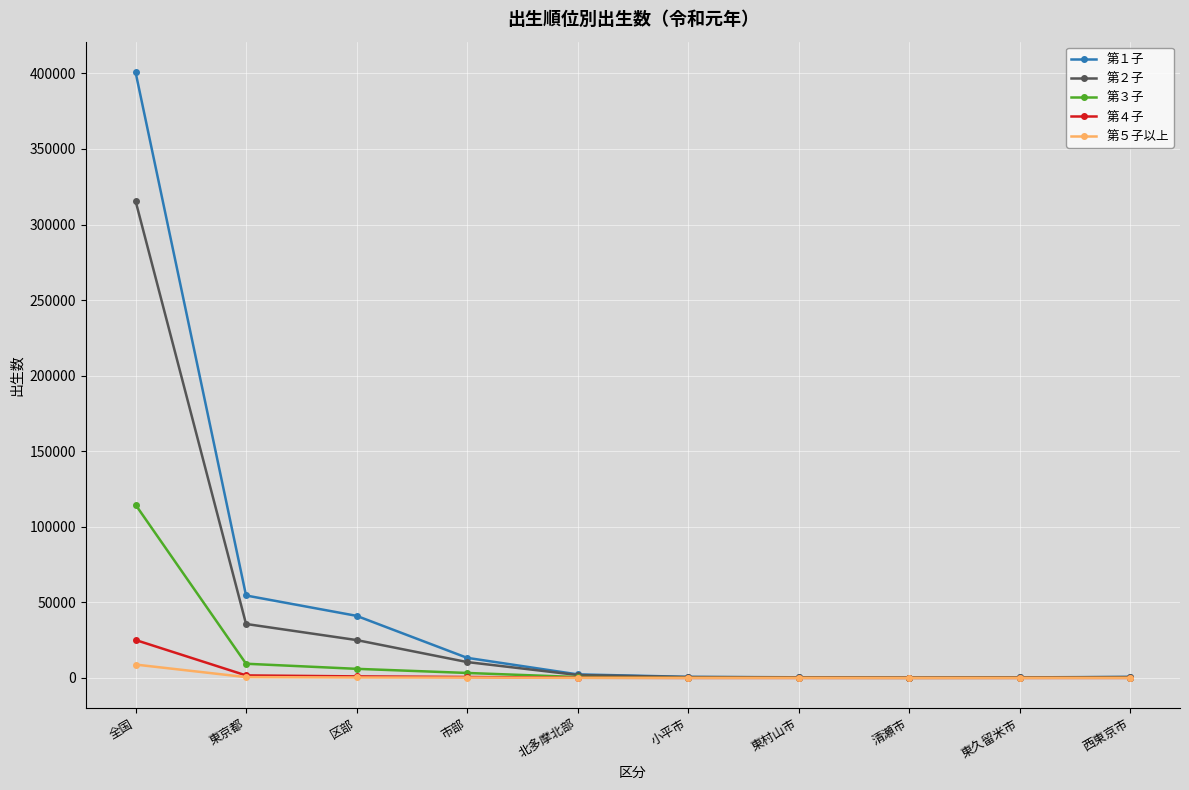

Is the value of 第３子 at 西東京市 greater than the value of 第２子 at 東京都?

No